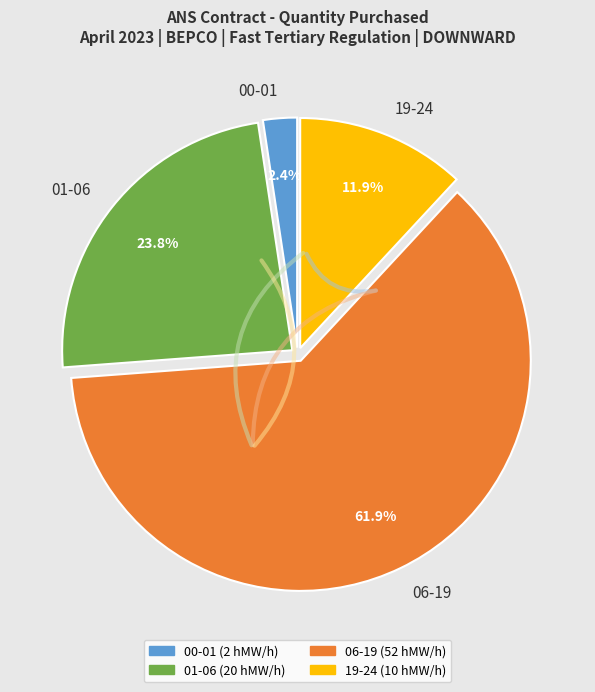

How many slices are in this pie chart?

4